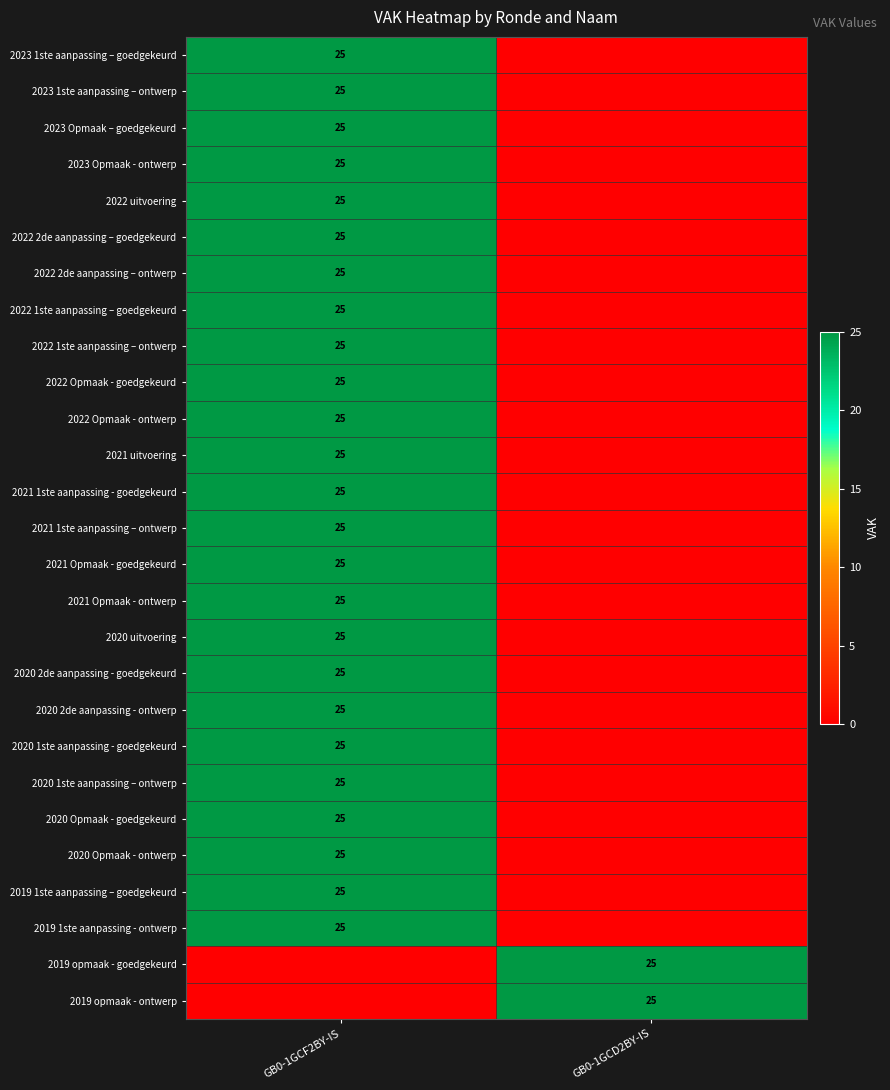

The 2021 Opmaak - goedgekeurd series shows 39 at GB0-1GCF2BY-IS. True or false?

False